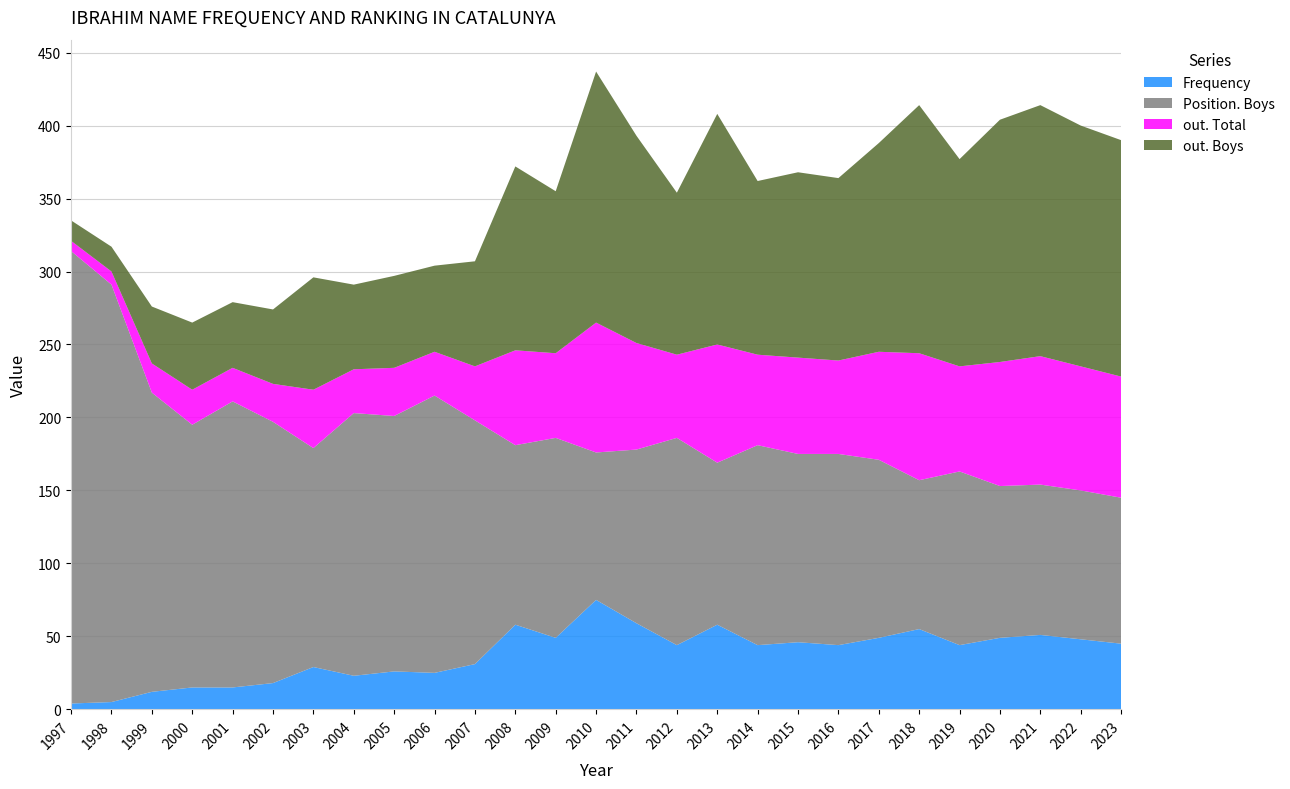

Reading right to left, extract all data points from this chart.

Frequency: 45	48	51	49	44	55	49	44	46	44	58	44	59	75	49	58	31	25	26	23	29	18	15	15	12	5	4
Position. Boys: 100	102	103	104	119	102	122	131	129	137	111	142	119	101	137	123	167	190	175	180	150	179	196	180	205	286	310
out. Total: 83	85	88	85	72	87	74	64	66	62	81	57	73	89	58	65	37	30	33	30	40	26	23	24	20	9	7
out. Boys: 162	165	172	166	142	170	143	125	127	119	158	111	142	172	111	126	72	59	63	58	77	51	45	46	39	17	14